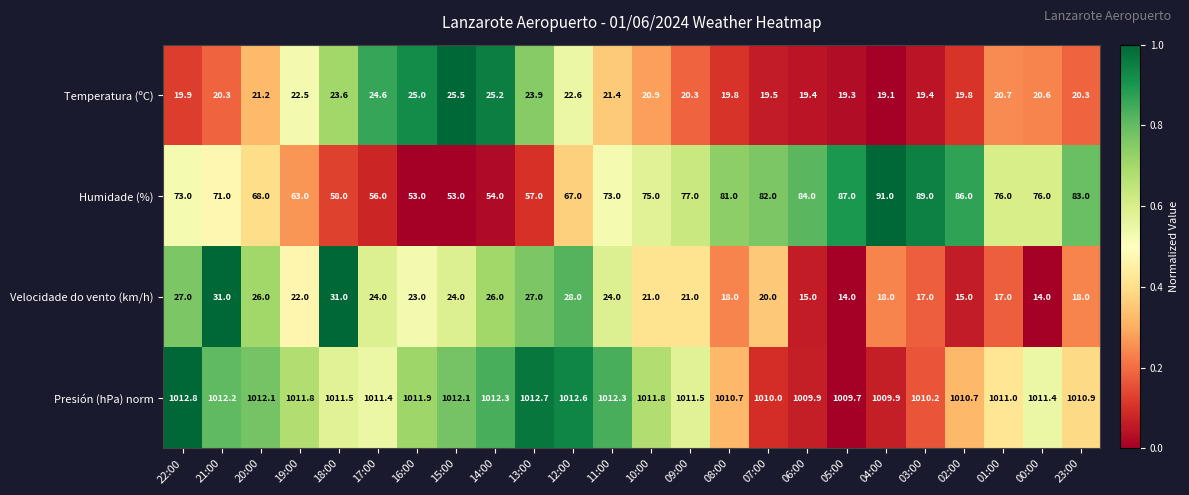

What is the greatest value displayed?

1012.8